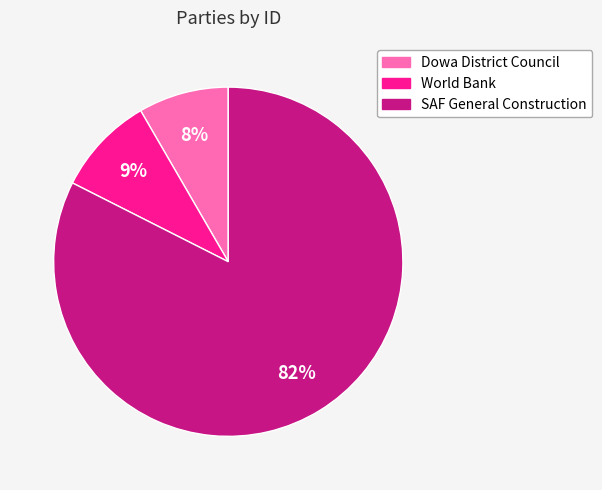

Which has a higher value, Dowa District Council or World Bank?

World Bank